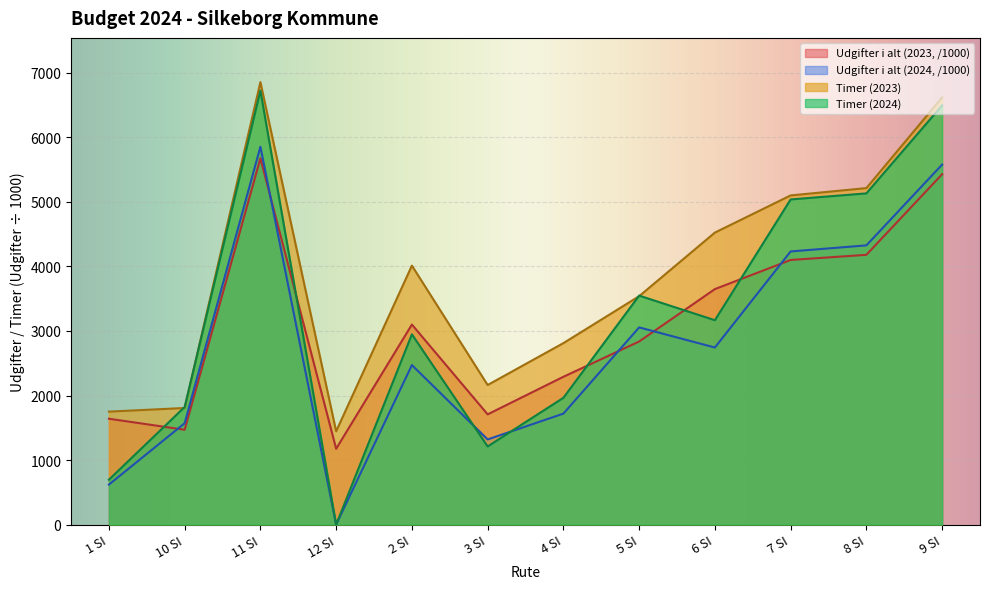

How many data points in Udgifter i alt (2024) are less than 2743?

6